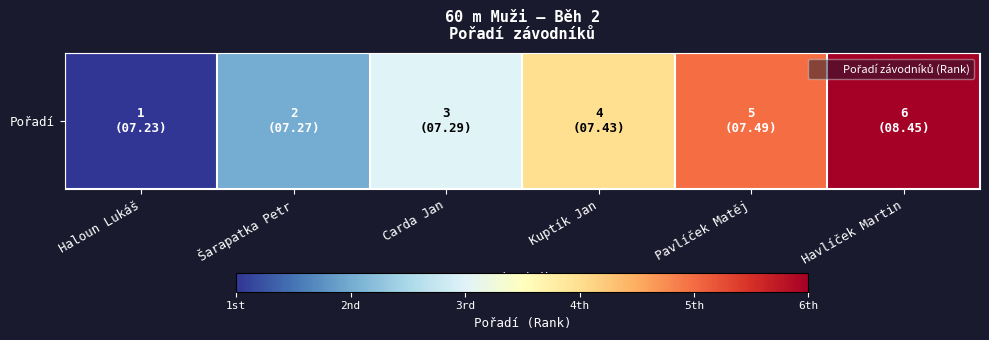

What is the difference between the maximum and minimum values?

5